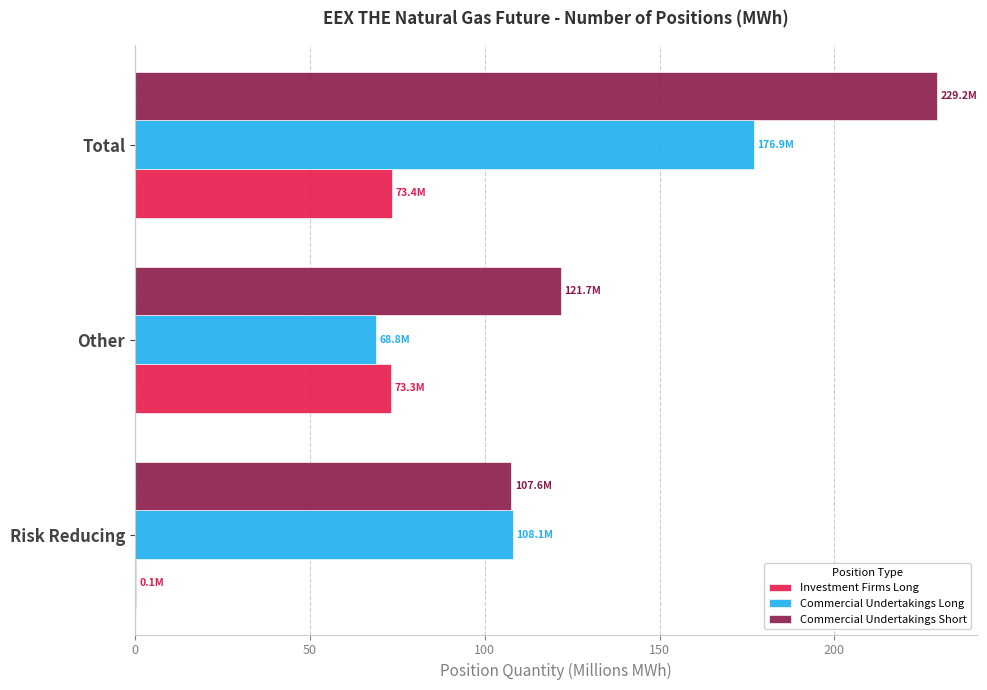

True or false: Commercial Undertakings Short has a value of 121.7 at Other.

True